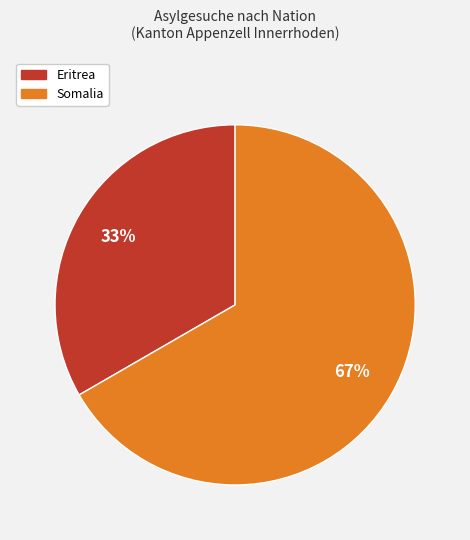

To the nearest percent, what is the average slice percentage?

50%